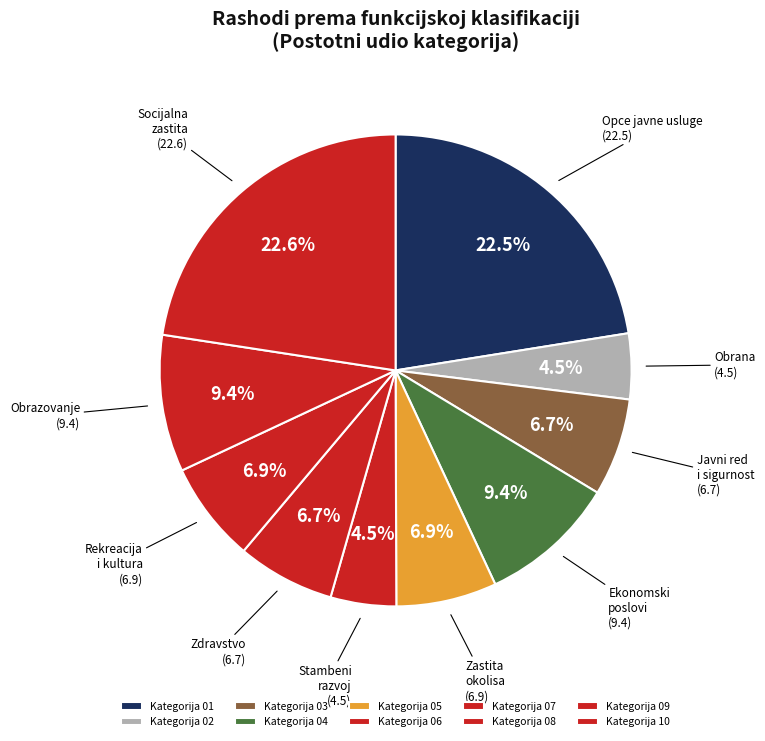

What percentage do Opce javne usluge and Stambeni together represent?

27.0%